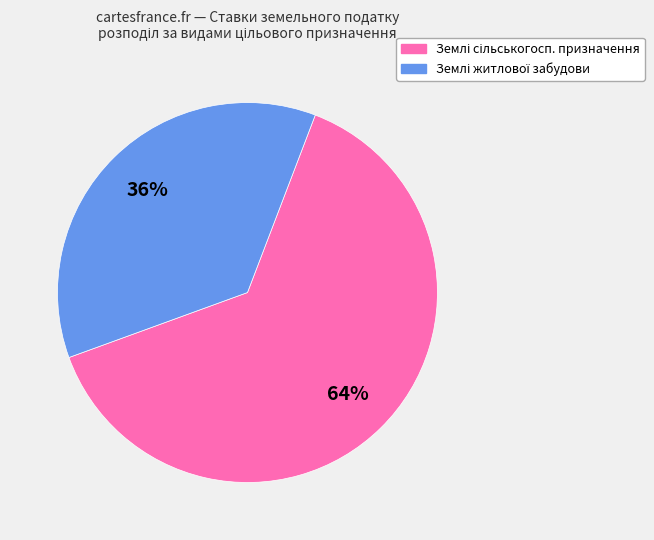

To the nearest percent, what is the average slice percentage?

50%